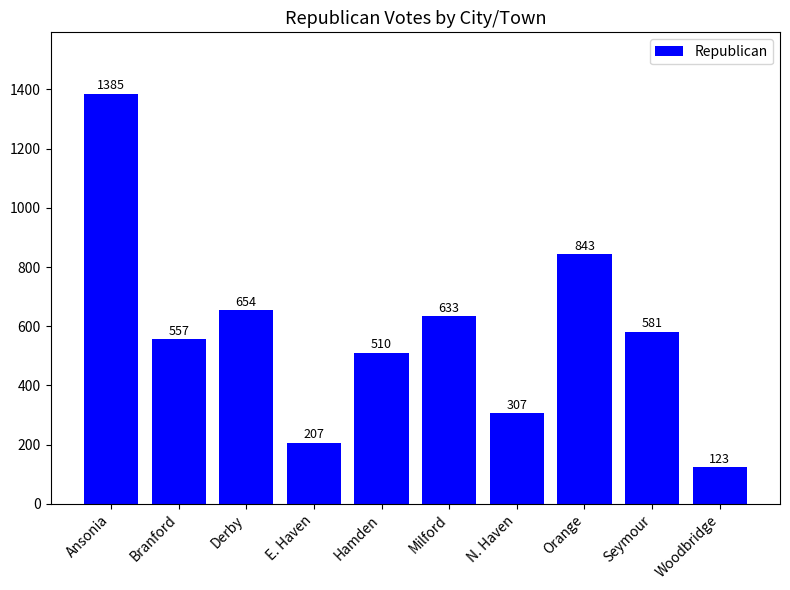

What is the label of the 10th bar from the right?

Ansonia